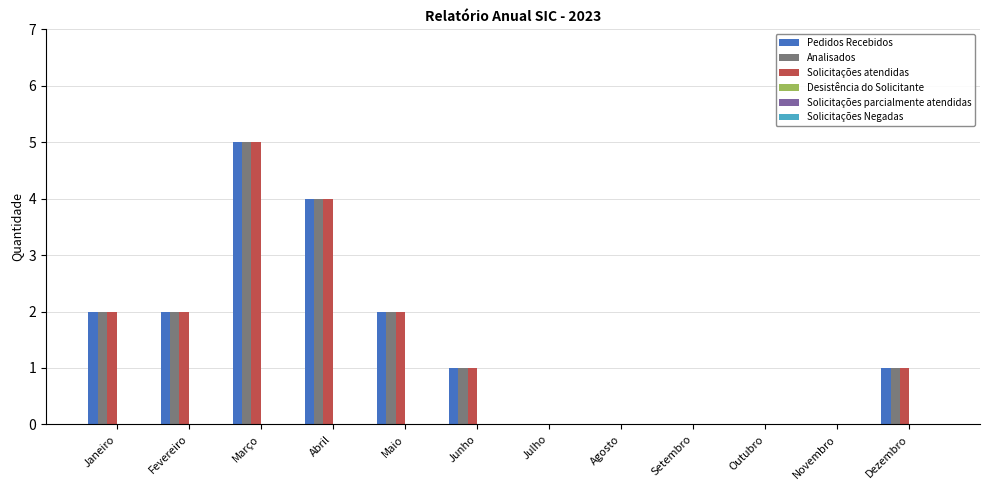

What is the sum of all Solicitações atendidas values?

17